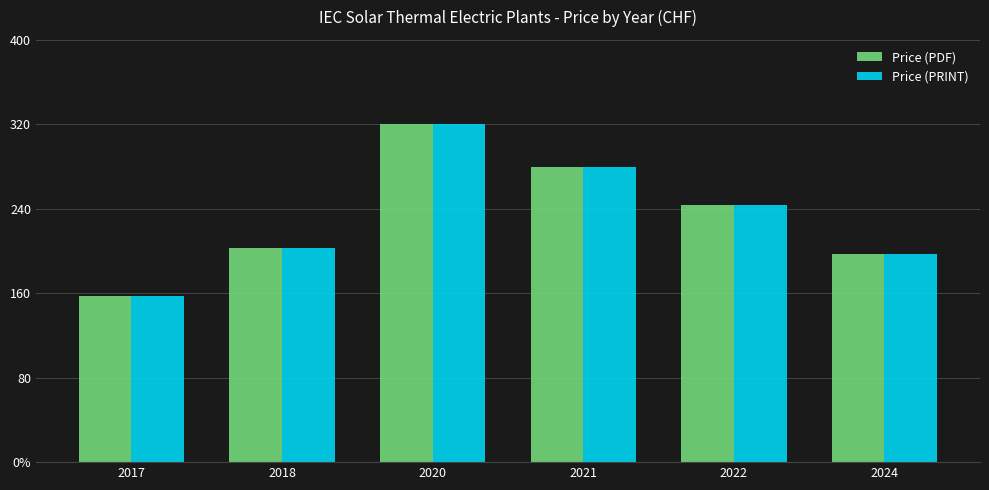

Rank the categories by Price (PDF) value from lowest to highest.

2017, 2024, 2018, 2022, 2021, 2020